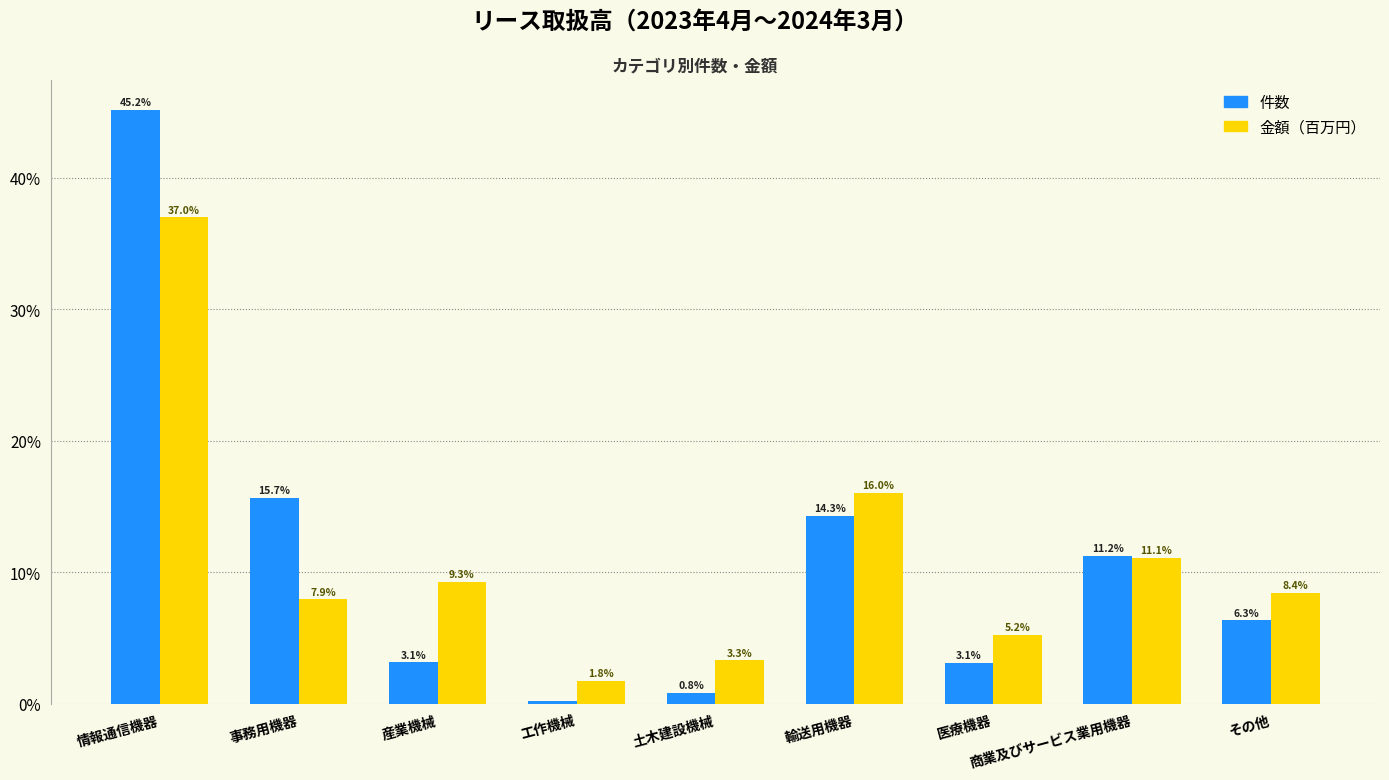

Which series changed the most between 産業機械 and 商業及びサービス業用機器?

件数